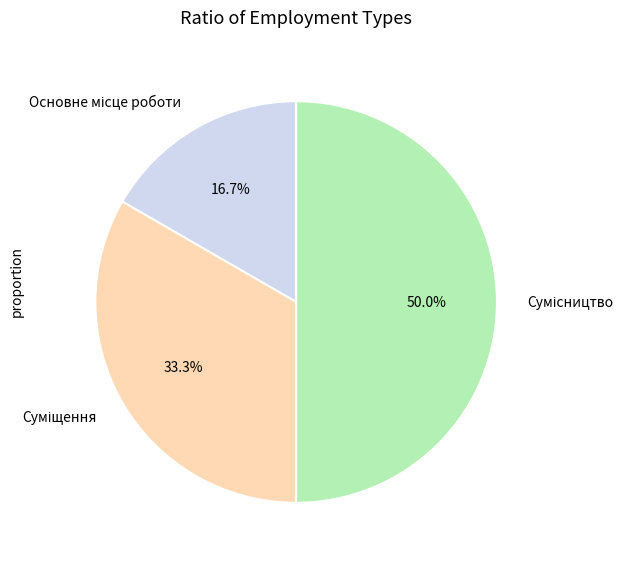

How many segments does this pie chart have?

3